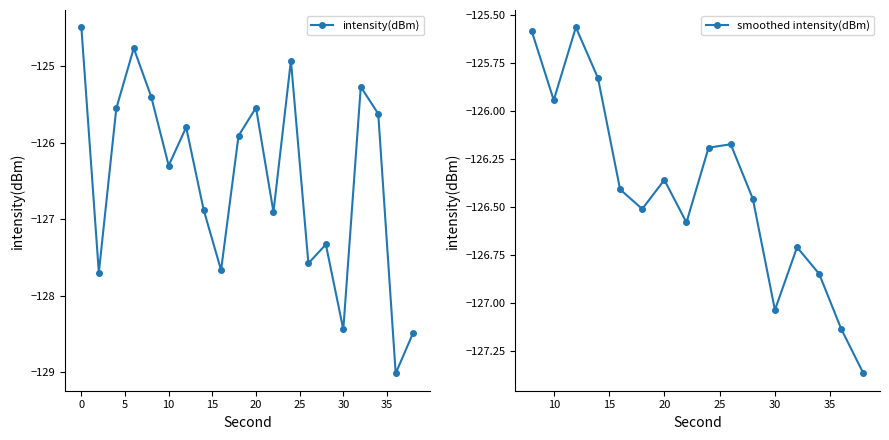

What is the value of the 5th point from the left?

-125.4